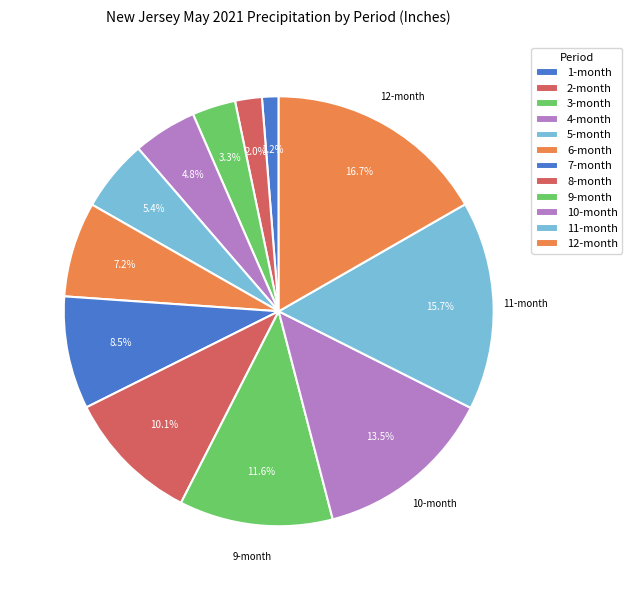

How many segments does this pie chart have?

12